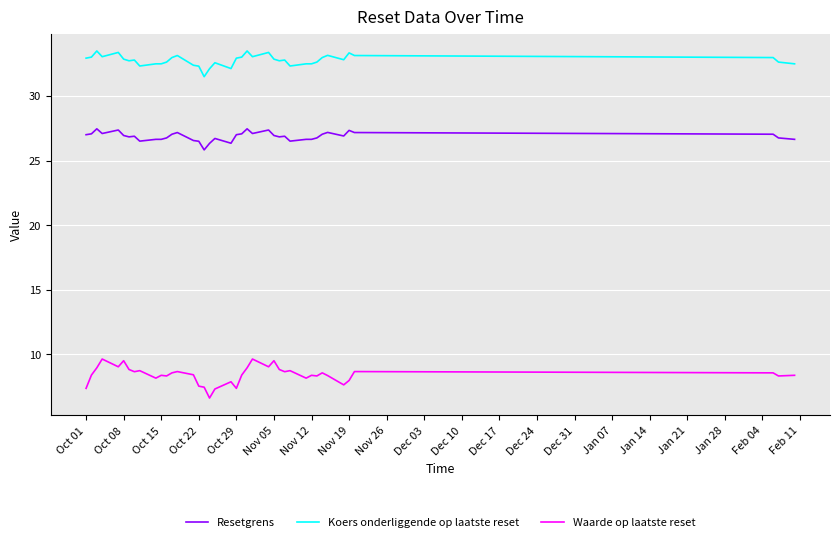

Rank the series by their maximum value, from lowest to highest.

Waarde op laatste reset, Resetgrens, Koers onderliggende op laatste reset